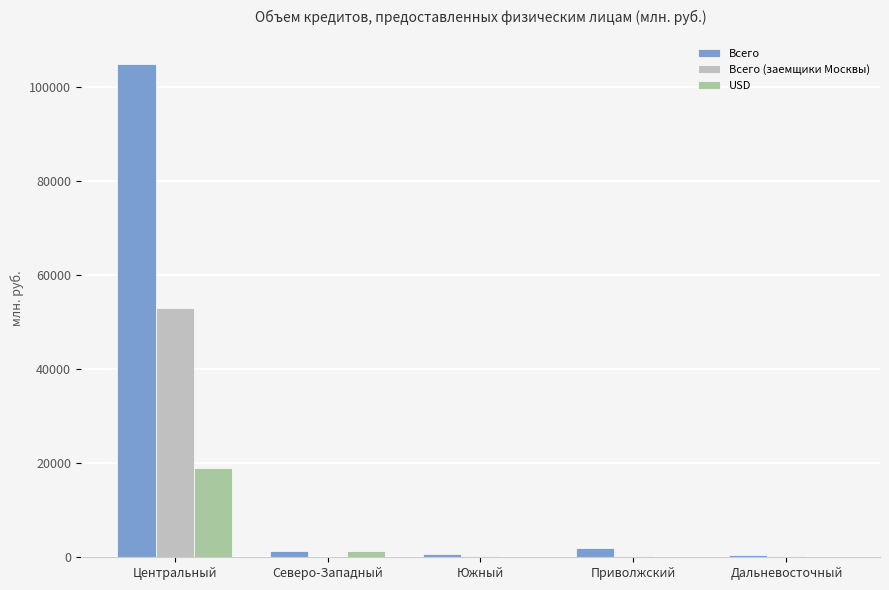

Between Центральный and Северо-Западный, which series saw the biggest shift?

Всего